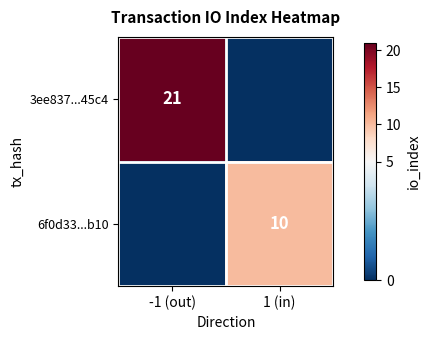

The value of 6f0d33...b10 at 1 (in) is 3. True or false?

False